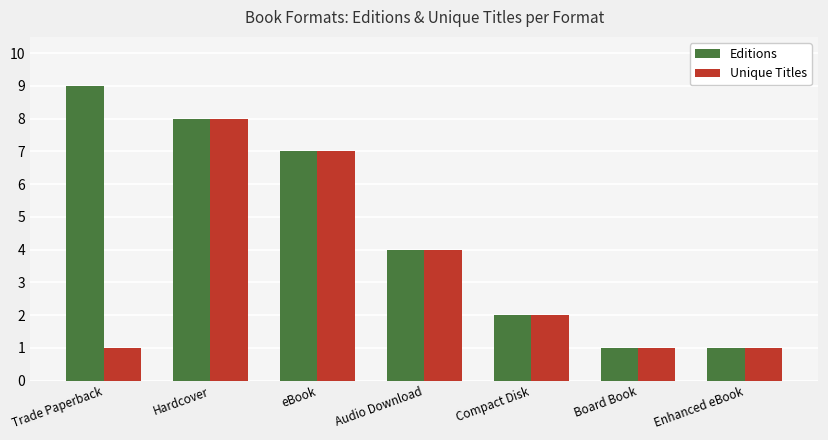

Which series has the largest range (max minus min)?

Editions